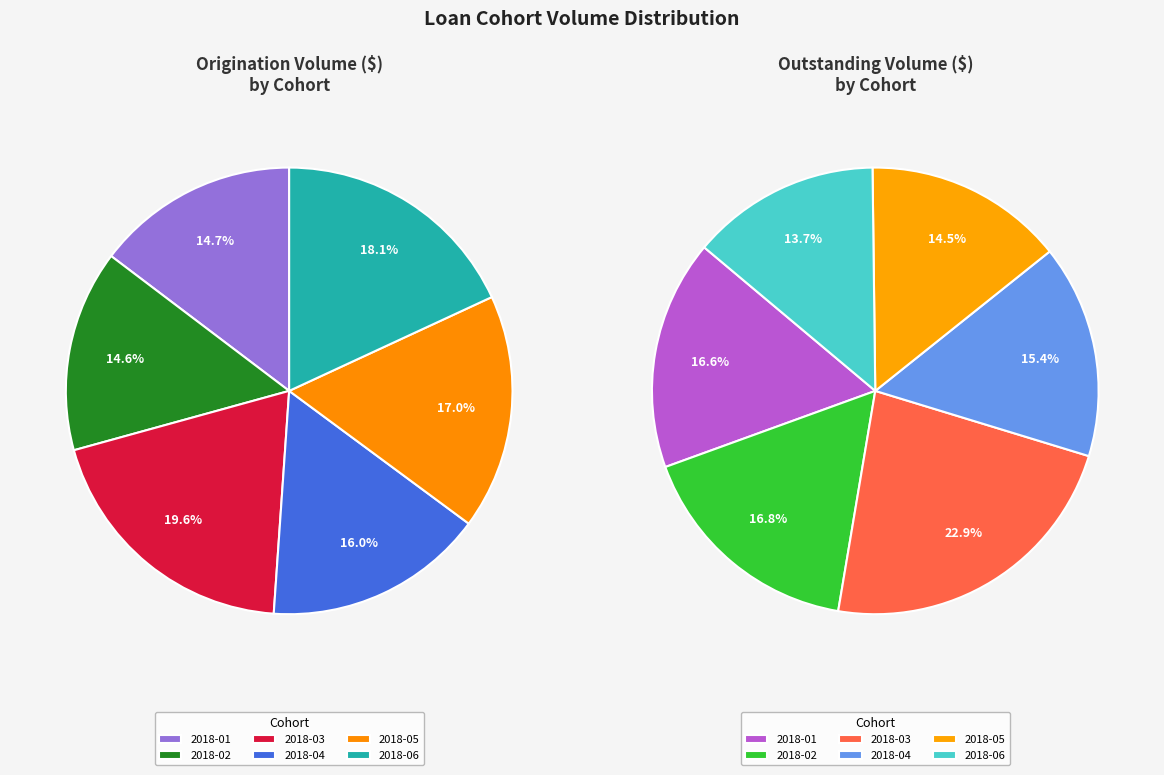

To the nearest percent, what is the difference between the 2018-01 and 2018-03 slice percentages?

5%